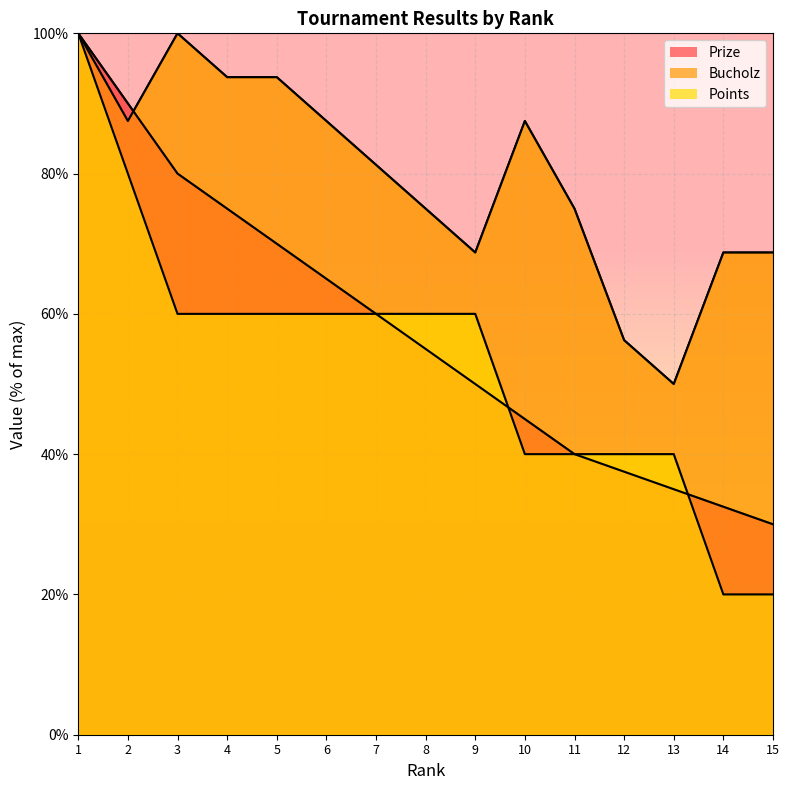

True or false: Prize has a value of 32.5 at 14.

True